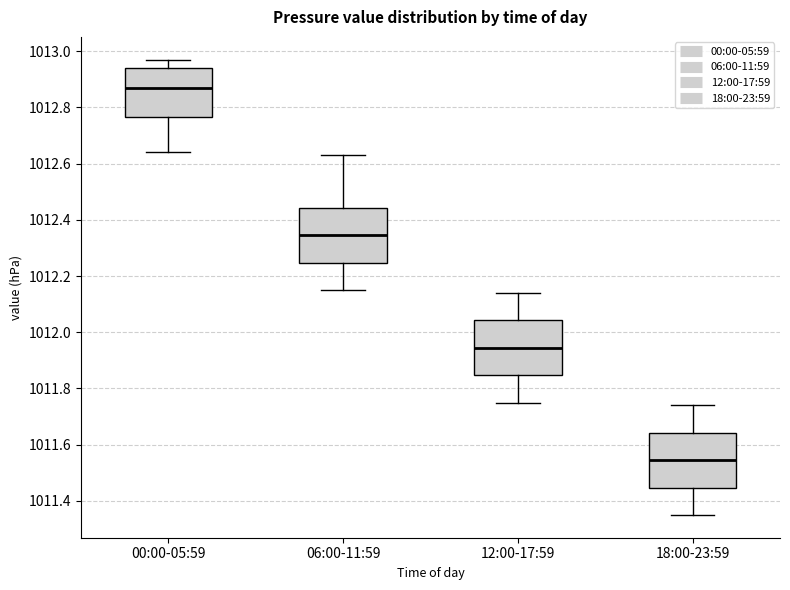

Where does the median line of the box for 06:00-11:59 sit on the y-axis? The values are not printed on the chart, so give them approximately, as read against the axis.

1012.34